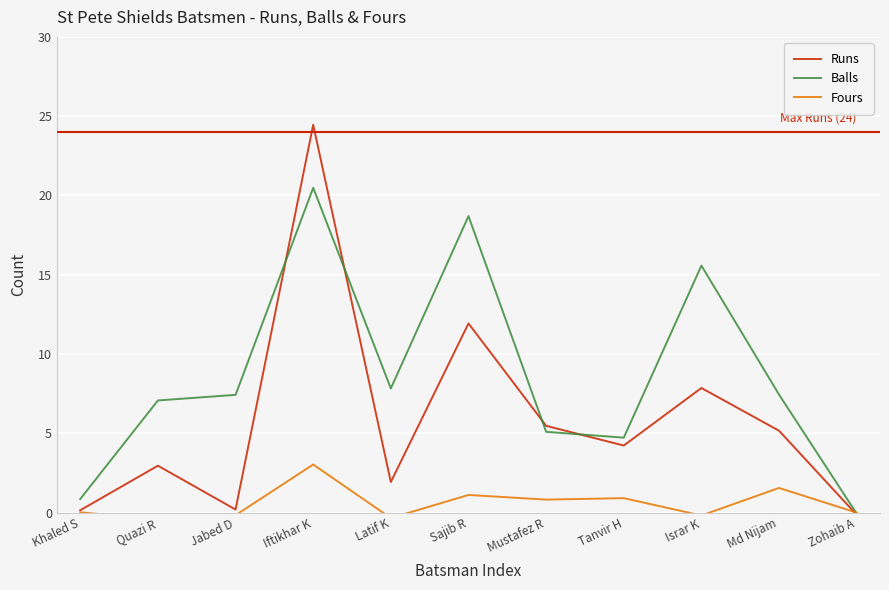

The value of Fours at Md Nijam is 1.6. True or false?

True